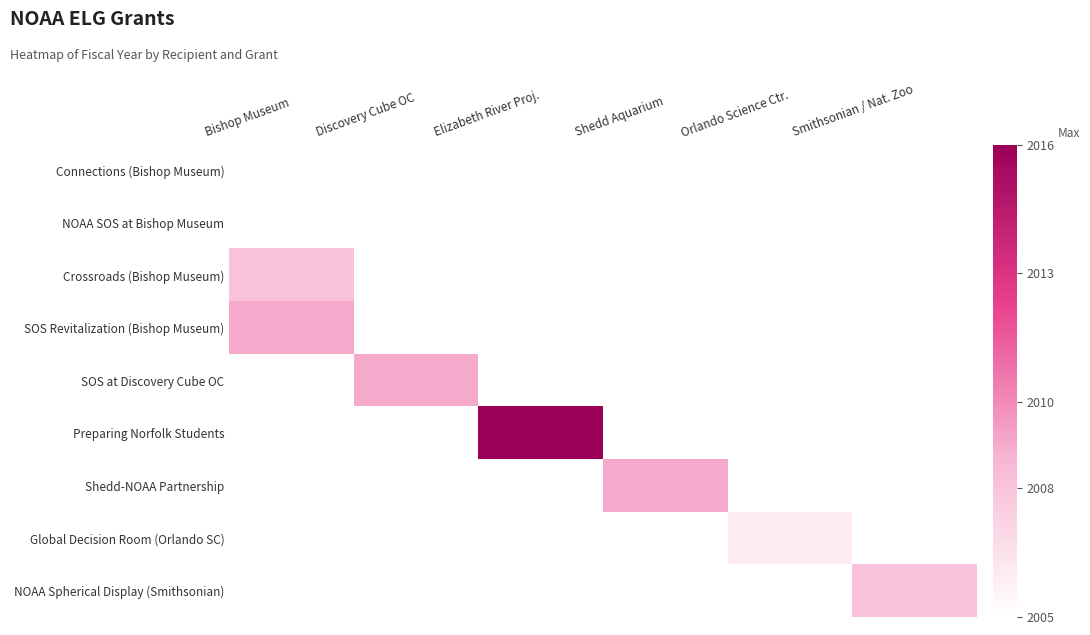

The value of Preparing Norfolk Students at Elizabeth River Proj. is 2016.0. True or false?

True